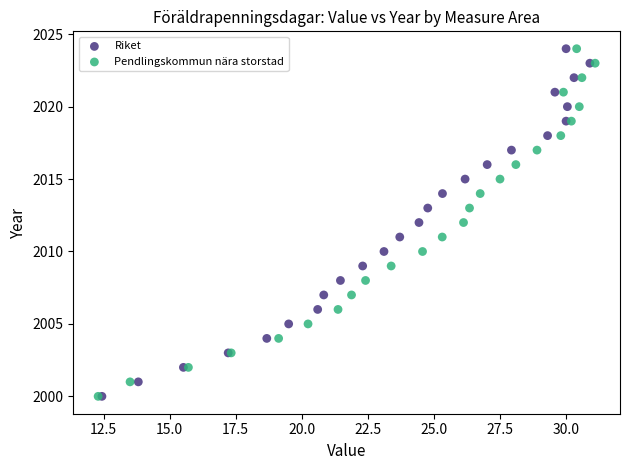

What are all the series names shown in the legend?

Riket, Pendlingskommun nära storstad